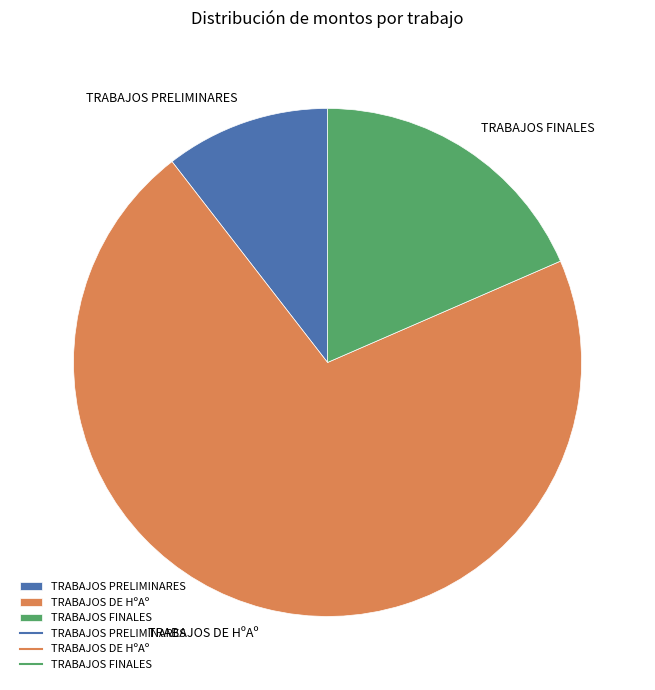

The TRABAJOS PRELIMINARES slice represents 10% of the pie. True or false?

True